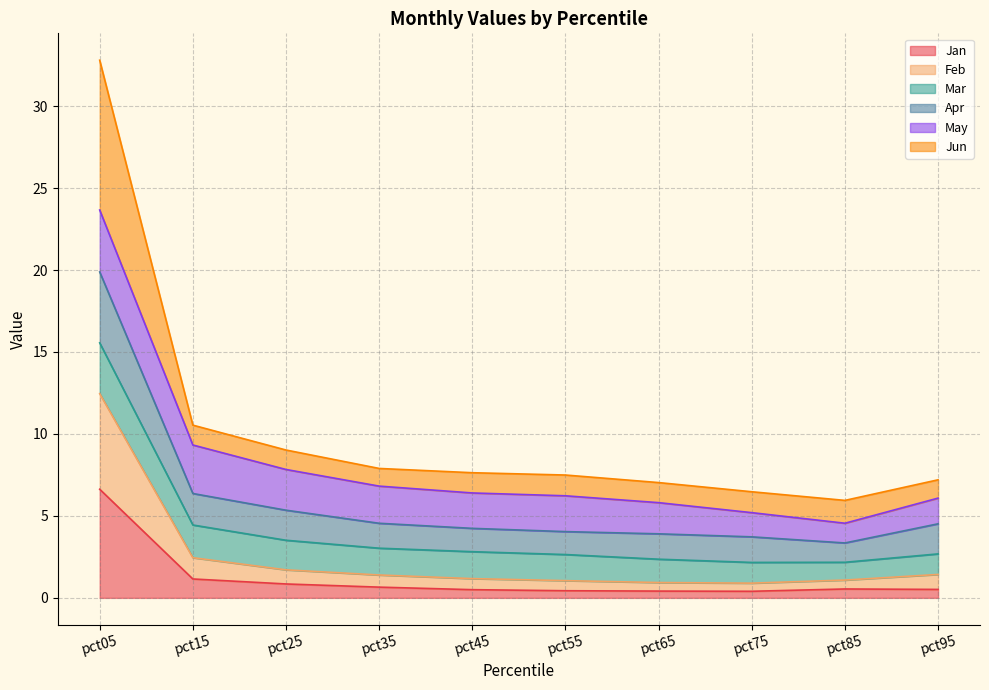

At which label is Apr closest to 11?

pct15